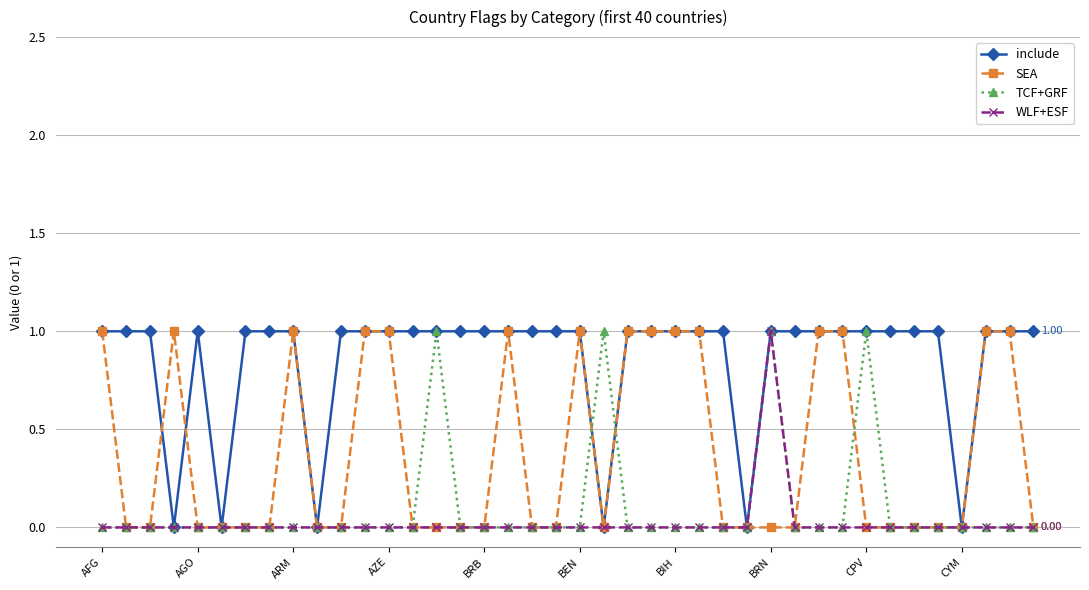

At how many categories does at least one series exceed 0?

36